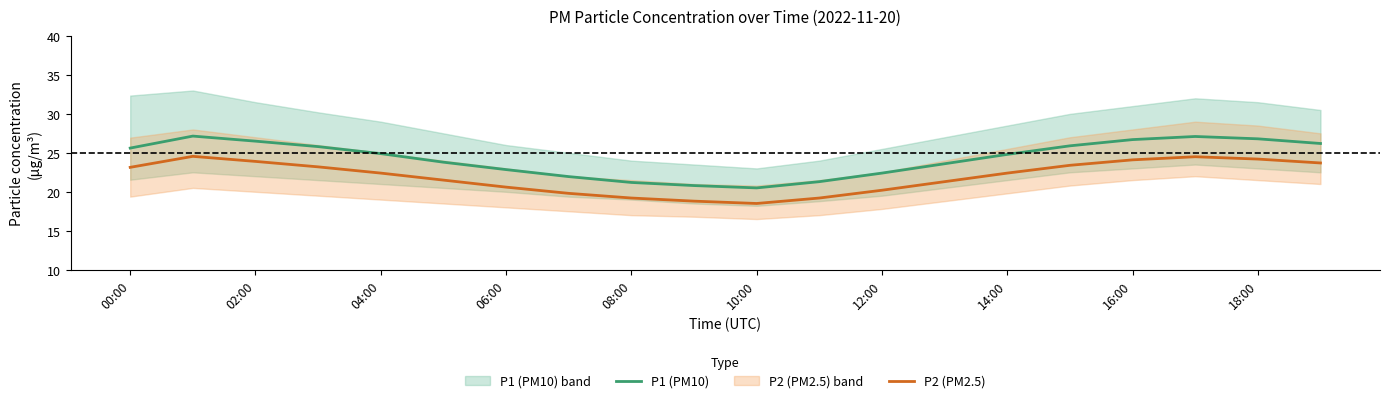

True or false: P1 (PM10) and P2 (PM2.5) cross at least once.

False